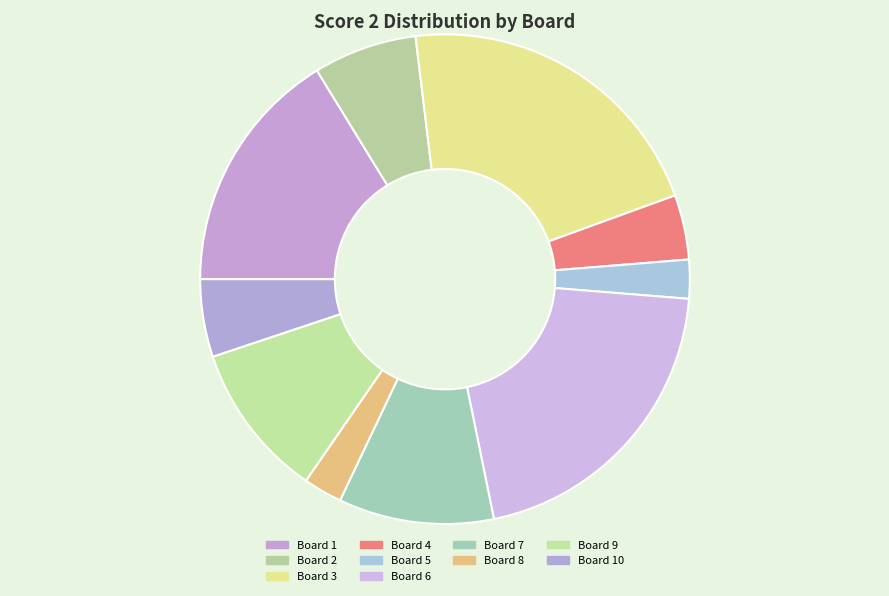

The Board 10 slice represents 5% of the pie. True or false?

True